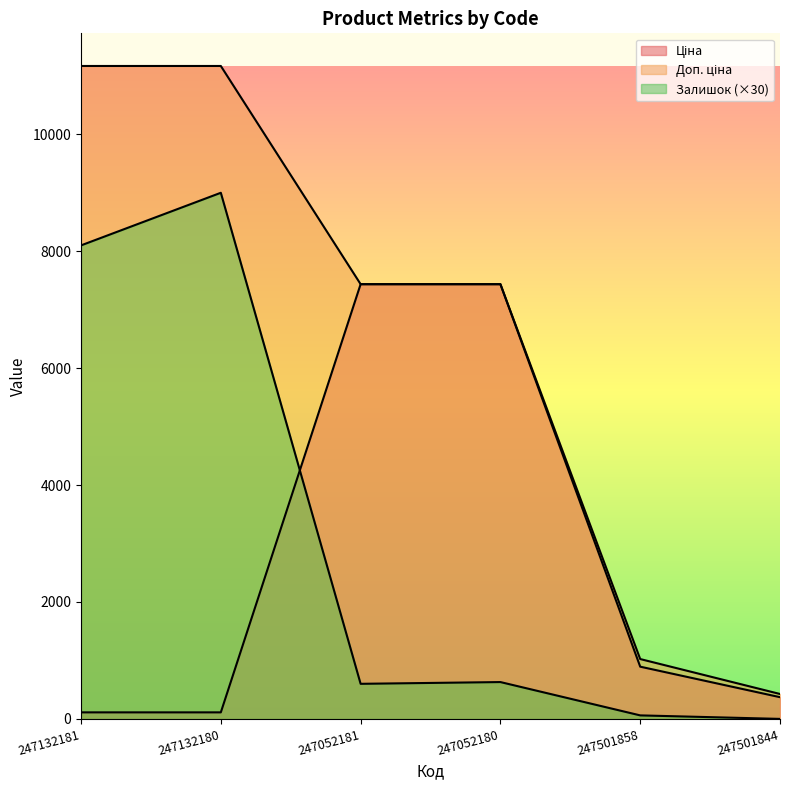

True or false: Залишок and Доп. ціна intersect in this chart.

False